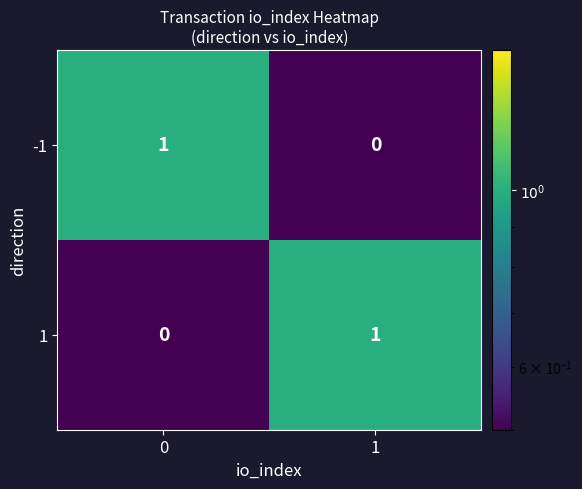

List the labels in order of -1 value, largest first.

0, 1